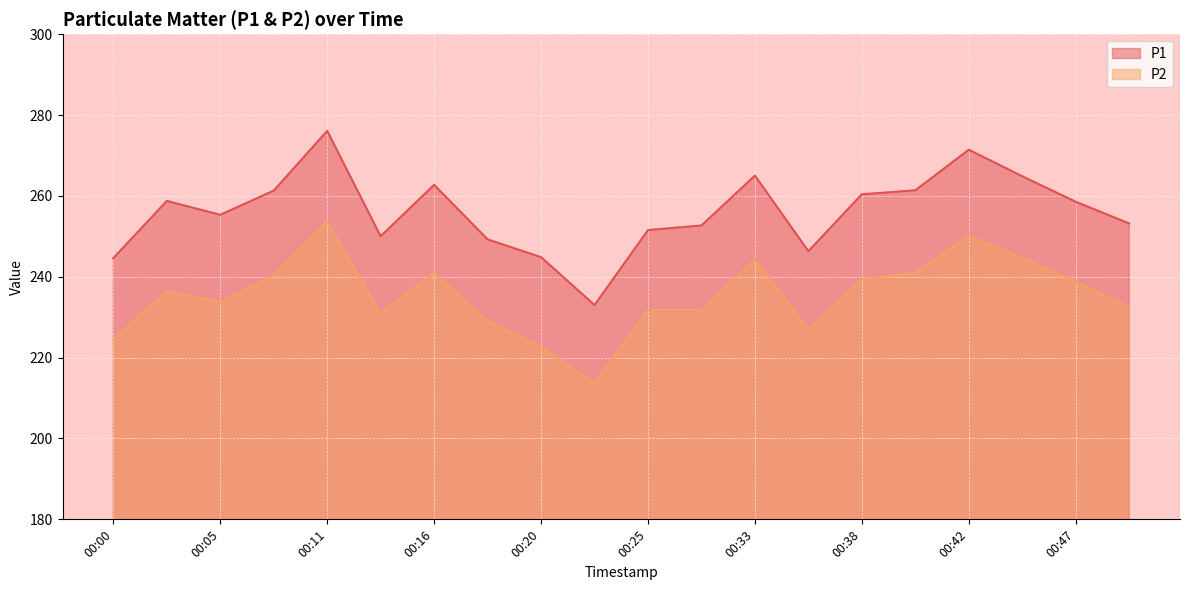

True or false: P1 and P2 intersect in this chart.

False